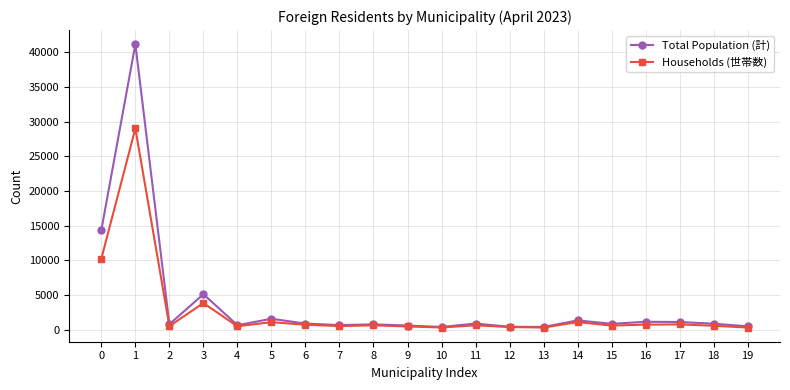

How many categories are shown in the chart?

20